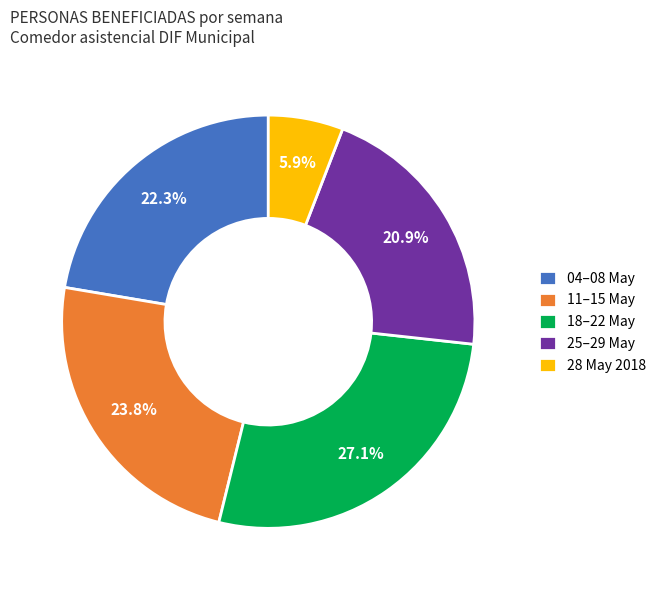

Rank the categories by value from highest to lowest.

18–22 May, 11–15 May, 04–08 May, 25–29 May, 28 May 2018